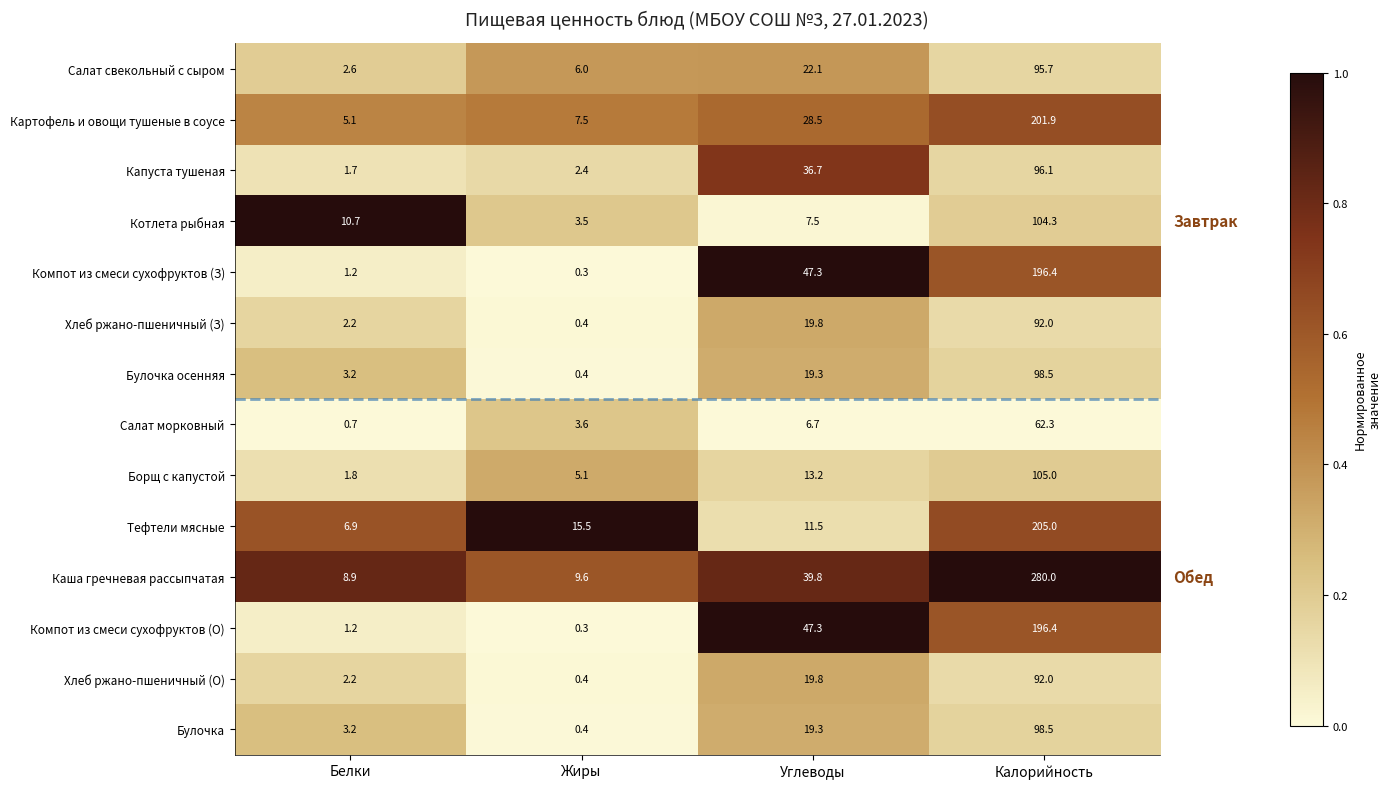

What value does the Салат свекольный с сыром series have at Жиры?

6.0